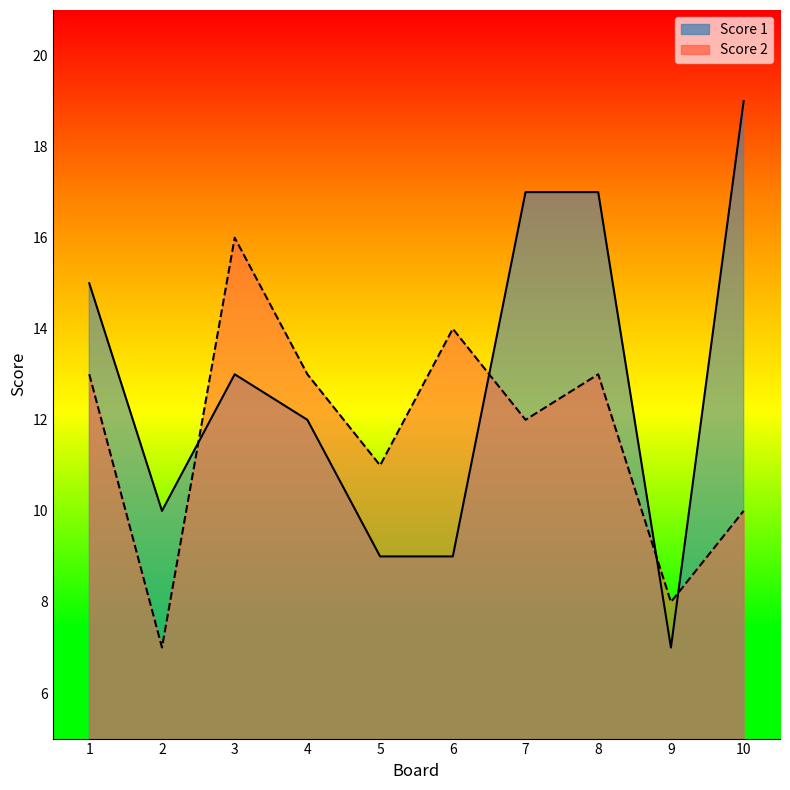

Is it true that Score 2 equals 7 at 4?

False